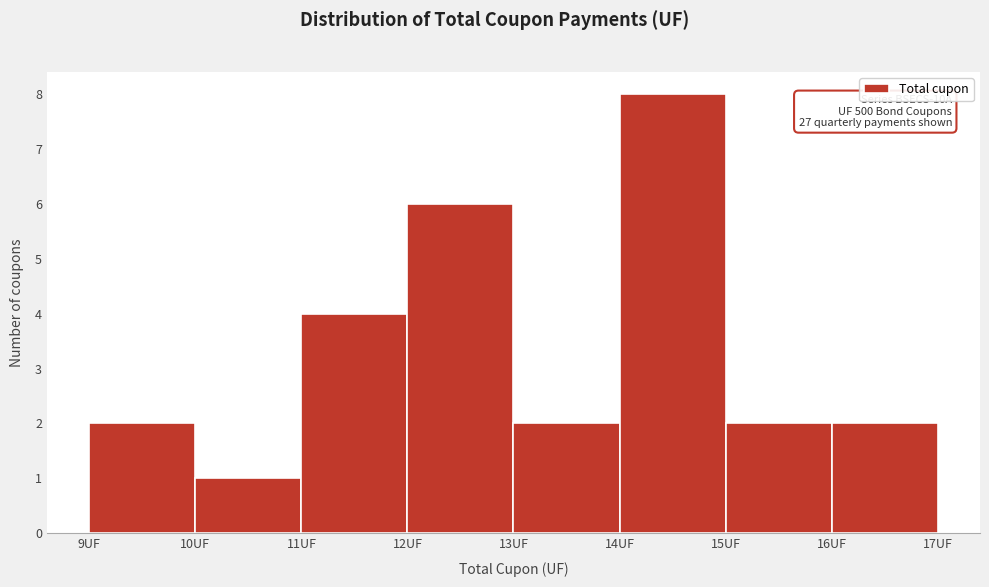

Which range on the x-axis has the tallest bar?

14 to 15